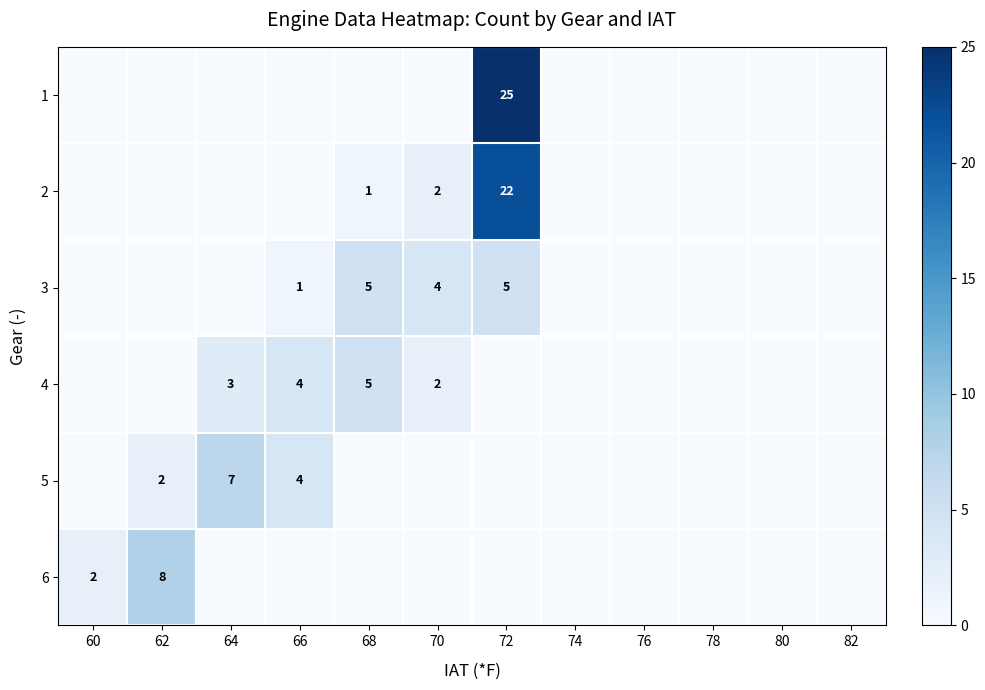

The value of 2 at 72 is 31. True or false?

False